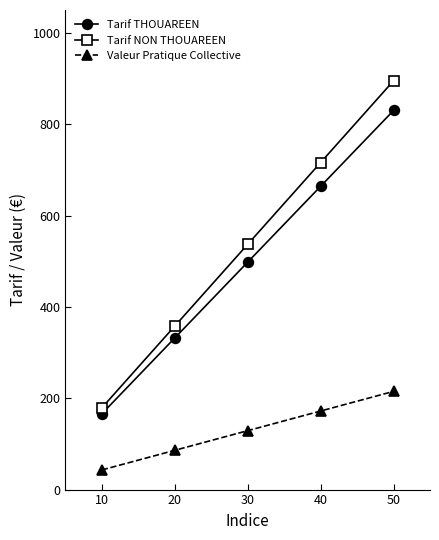

What is the value of the Tarif NON THOUAREEN point at the 3rd from the left?

537